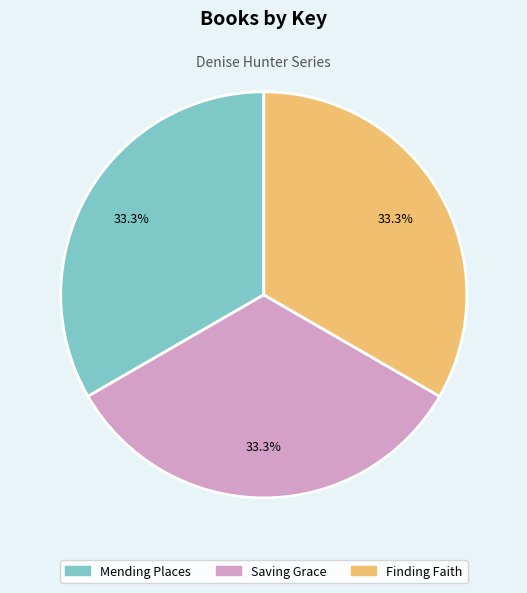

Does any single category account for the majority?

No